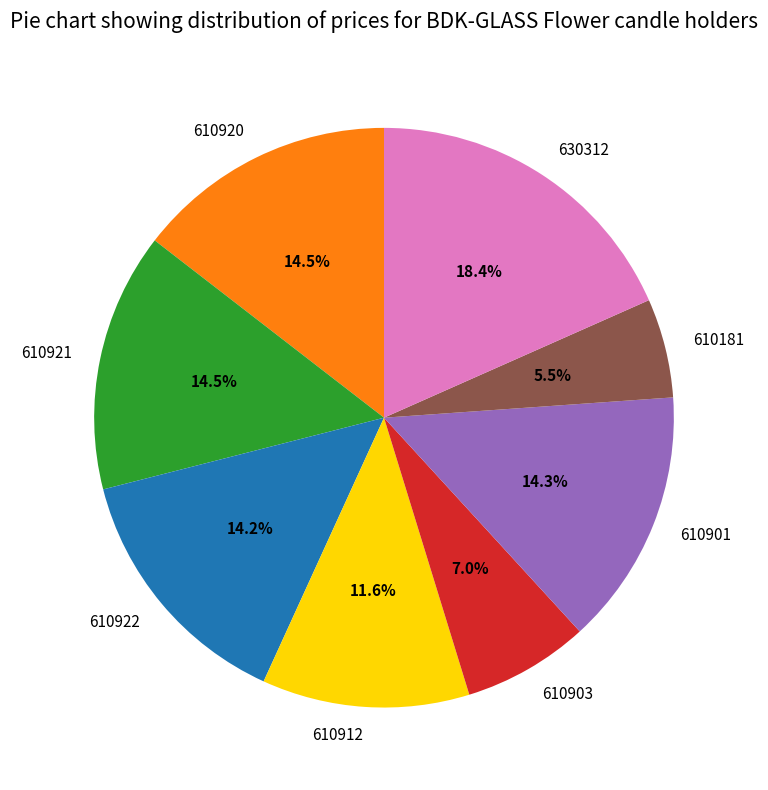

Which slice is the largest?

630312